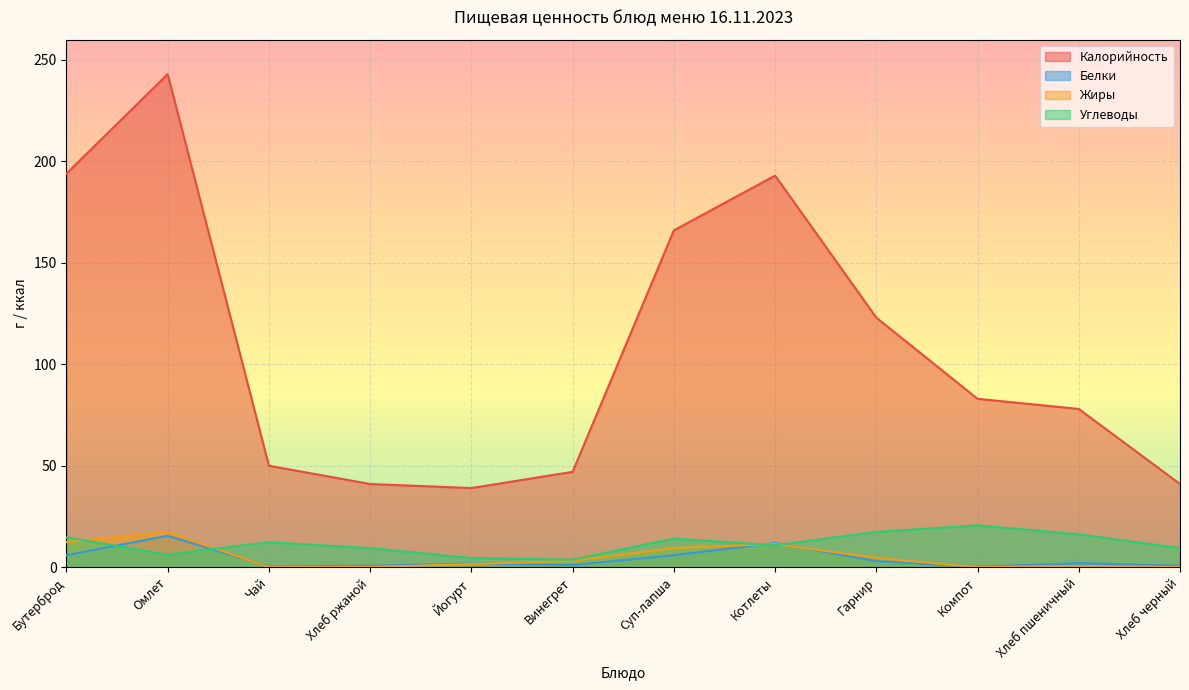

What is the approximate value of Калорийность at Хлеб пшеничный?

78.0